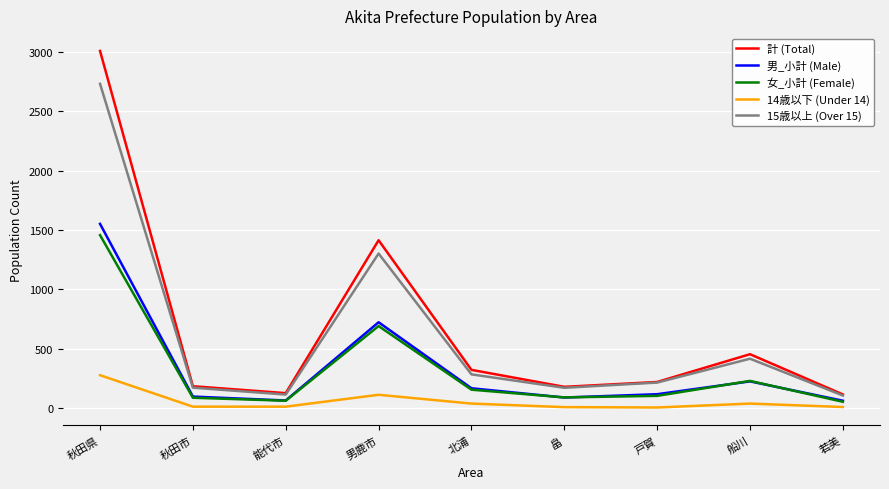

At which label is 男_小計 (Male) closest to 807?

男鹿市